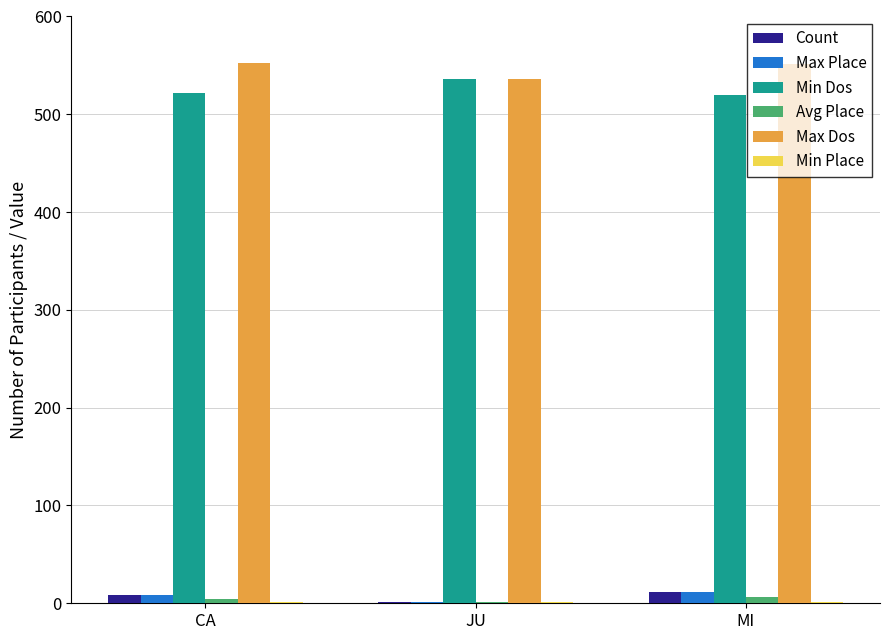

The Min Dos series shows 520 at MI. True or false?

True